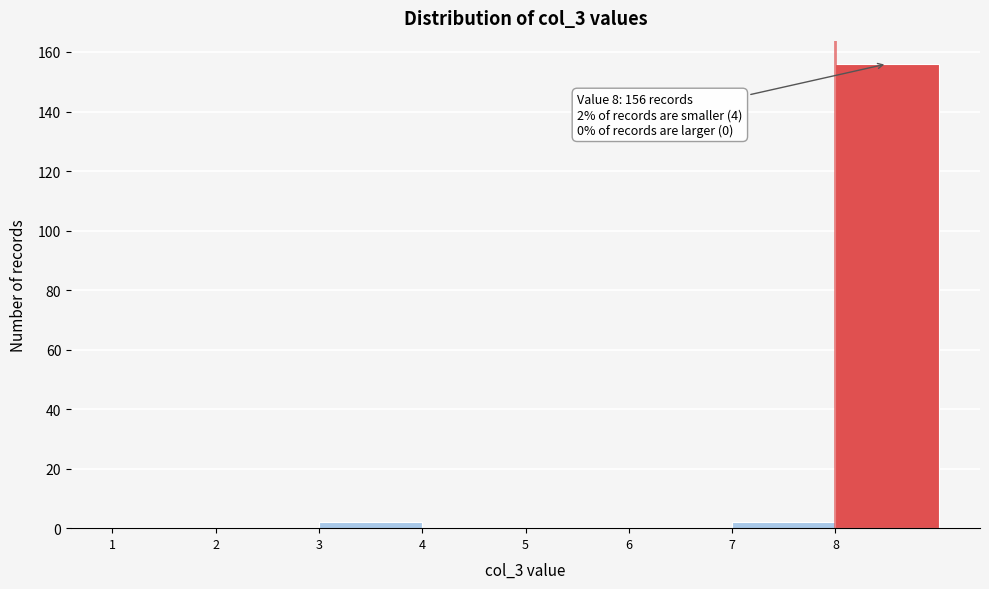

Over which range of the x-axis is the bar tallest?

8 to 9